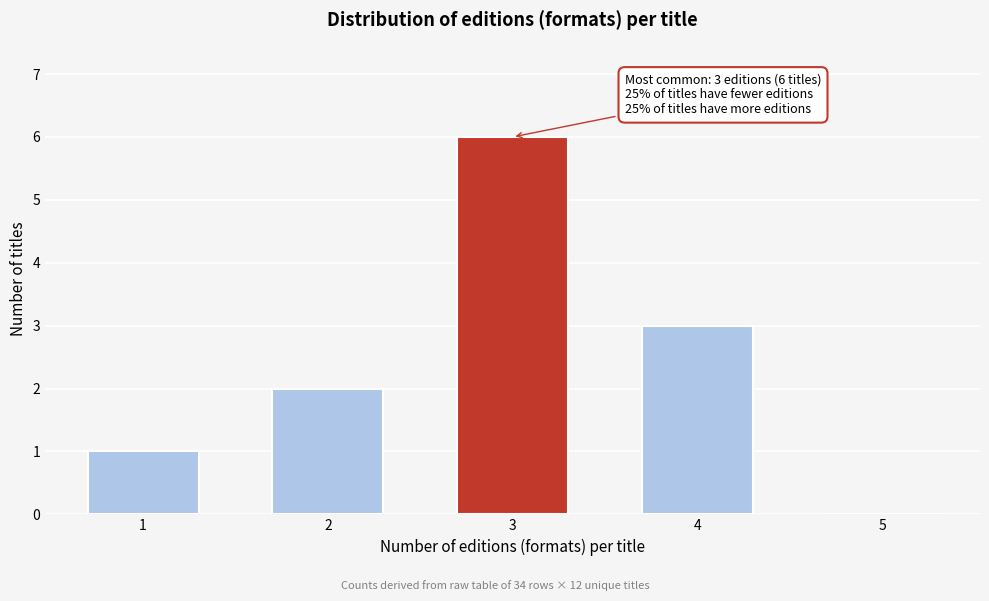

Reading left to right, transcribe all the data shown in this chart.

1=1	2=2	3=6	4=3	5=0